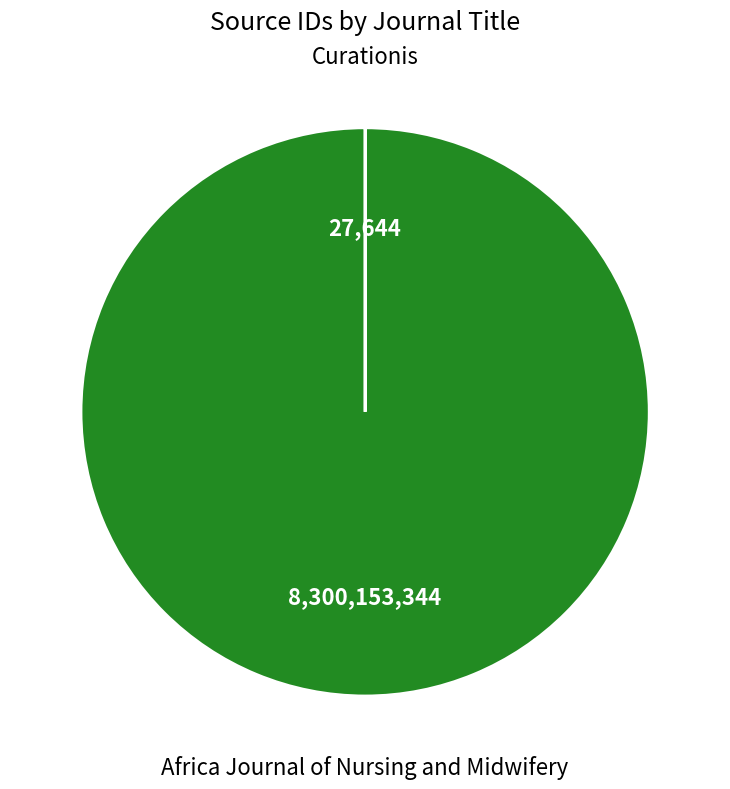

Does any single category account for the majority?

Yes